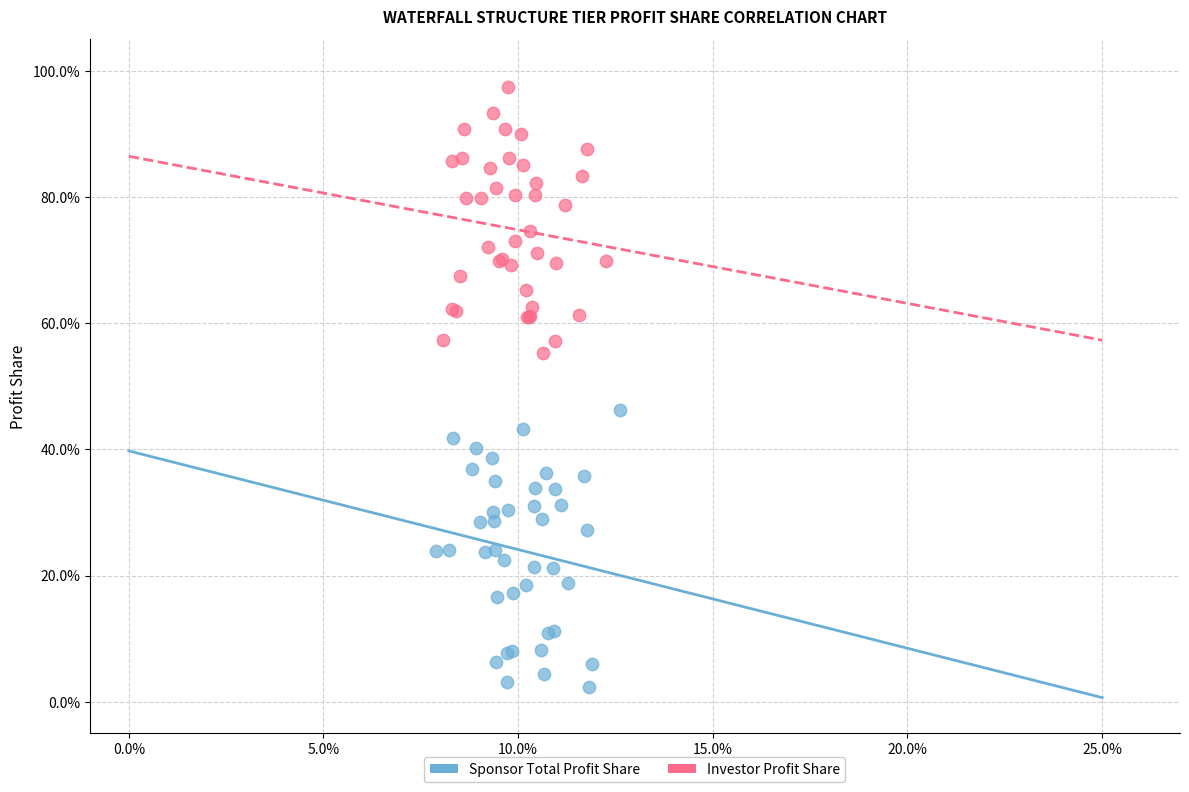

What are all the series names shown in the legend?

Sponsor Total Profit Share, Investor Profit Share